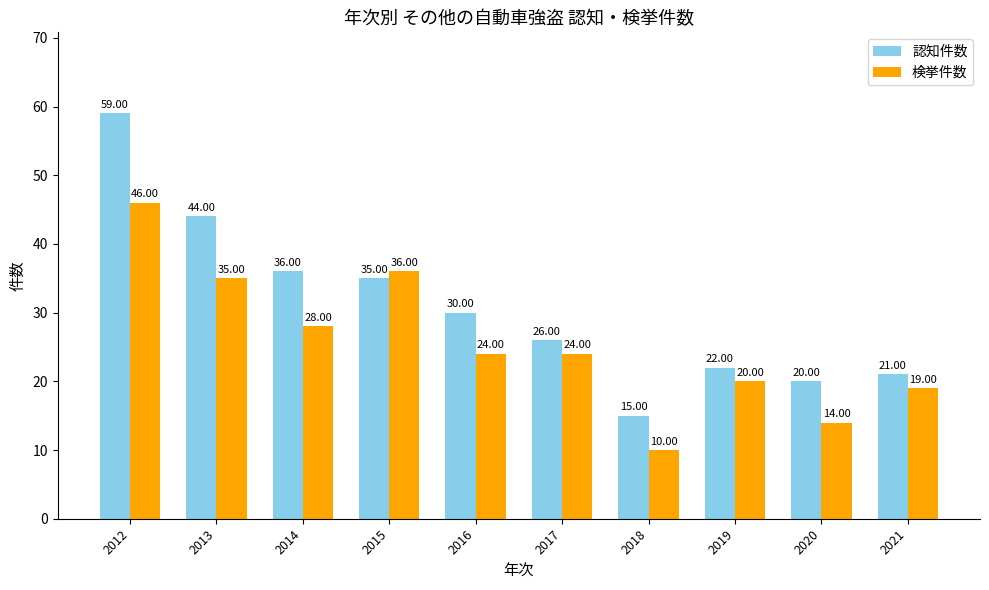

Rank the series at 2013 from lowest to highest value.

検挙件数, 認知件数